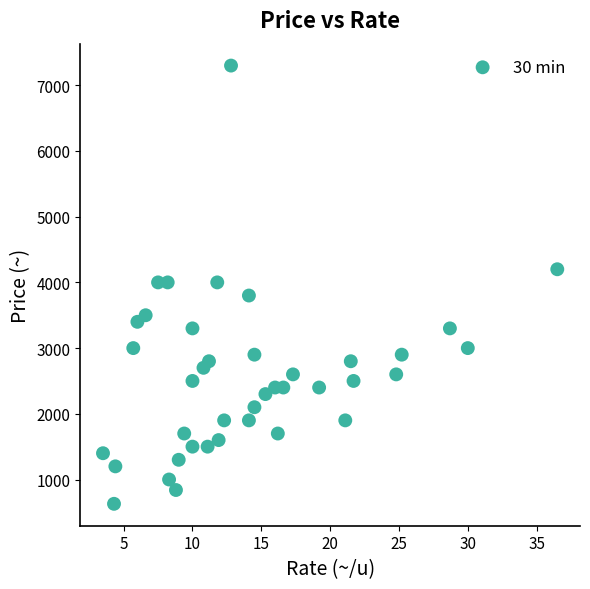

What is the range of Y values (max minus min)?

6670